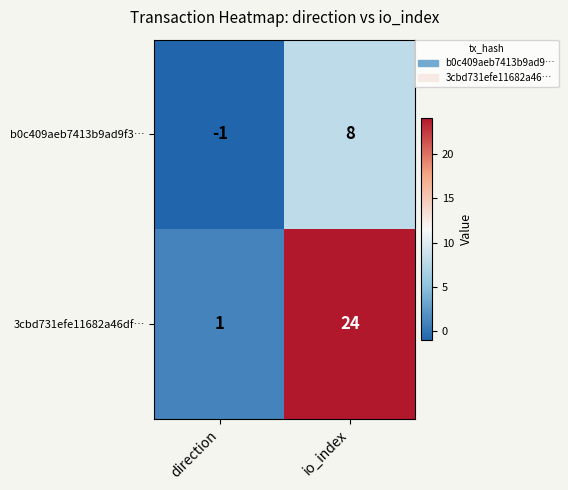

Read the 3cbd731efe11682a46df… value at io_index, to the nearest 5.

25